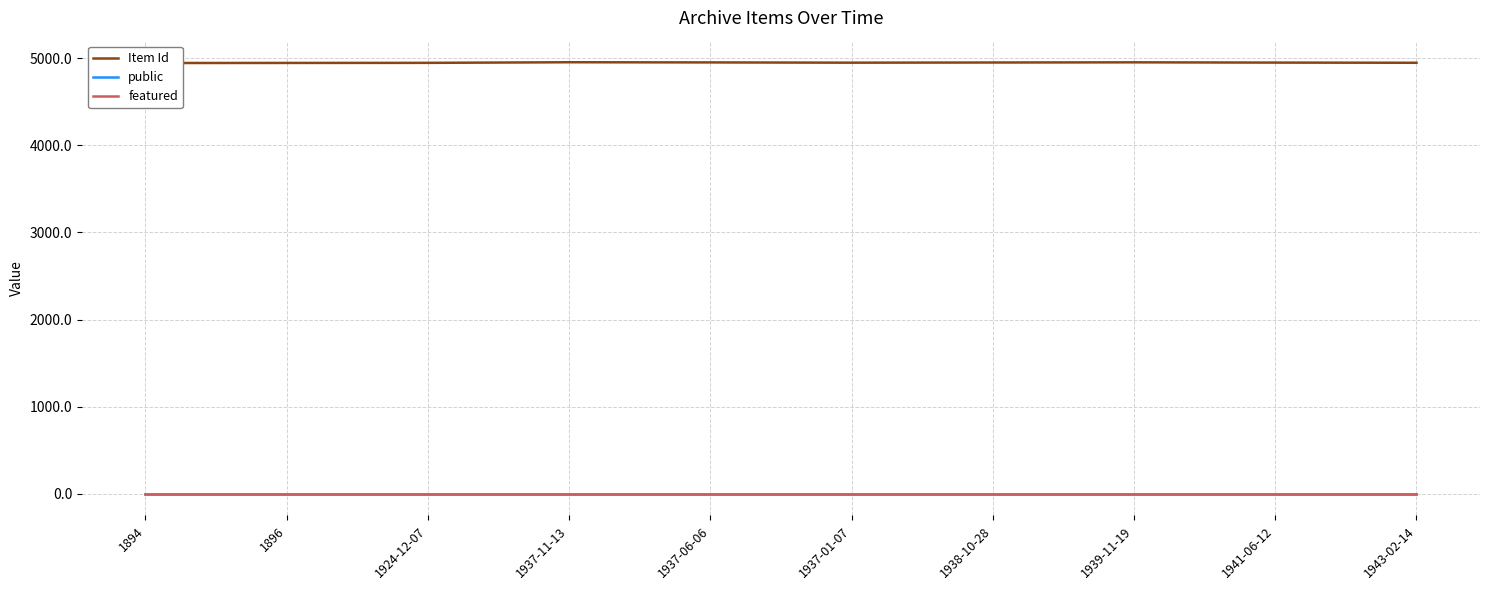

What position from the right is 1894?

10